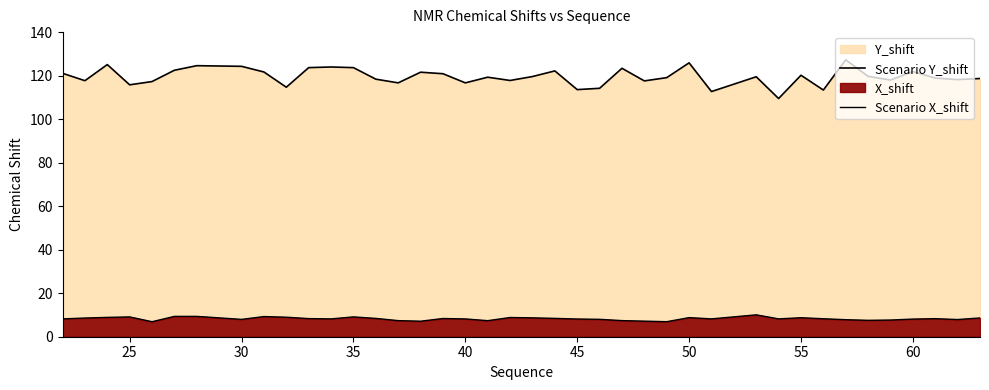

Rank the series by their average value, from lowest to highest.

Scenario X_shift, Scenario Y_shift